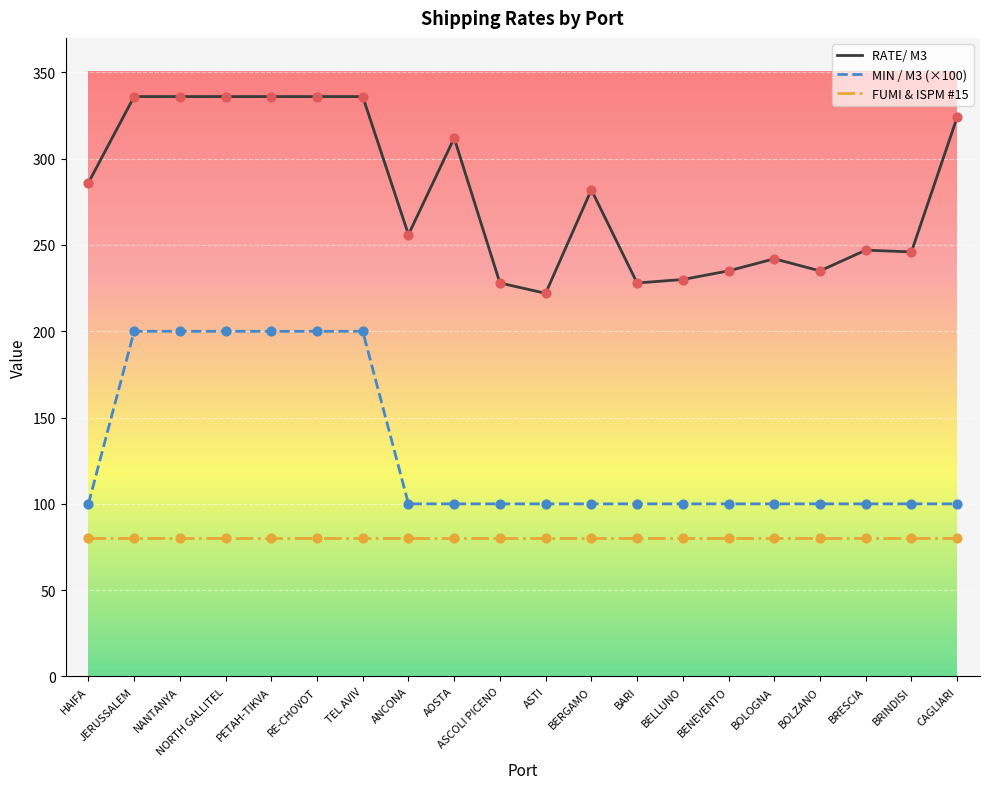

Between TEL AVIV and ANCONA, which series saw the biggest shift?

MIN / M3 (×100)